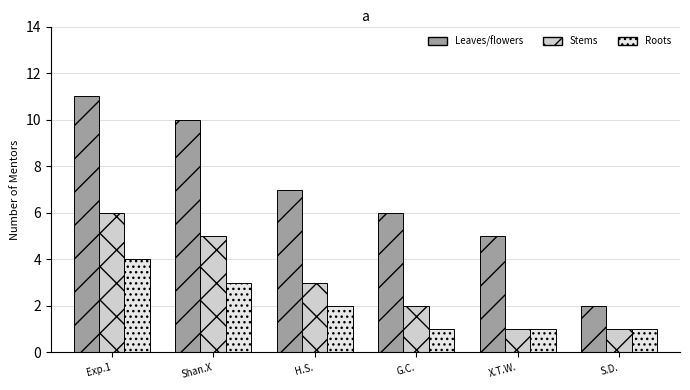

At which category is the sum across all series the highest?

Exp.1